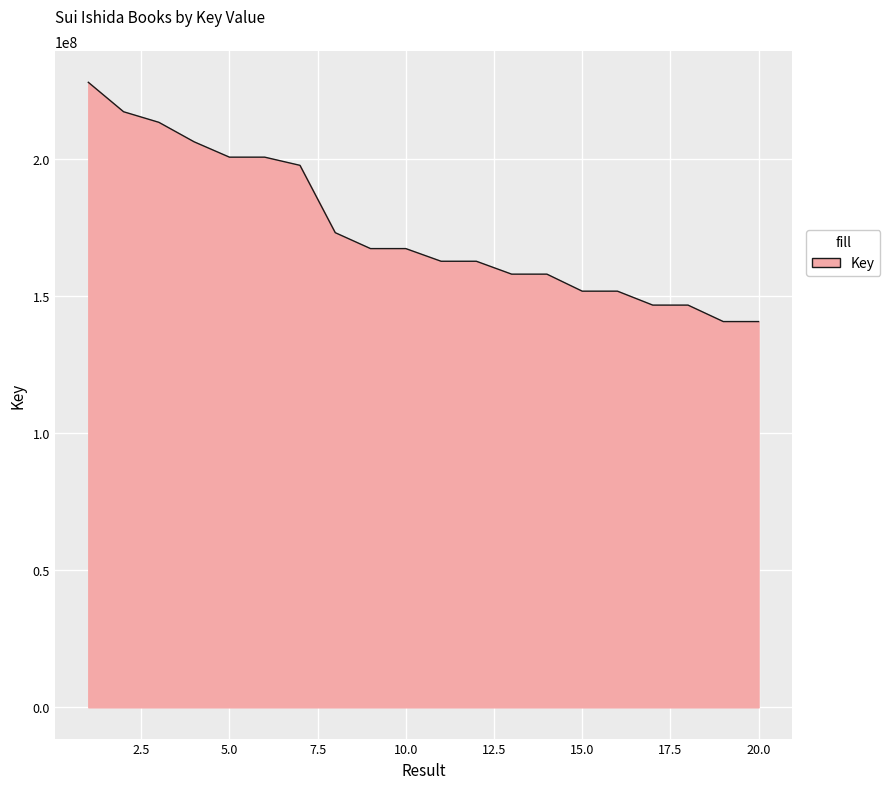

What is the difference between the maximum and minimum values?

87259284